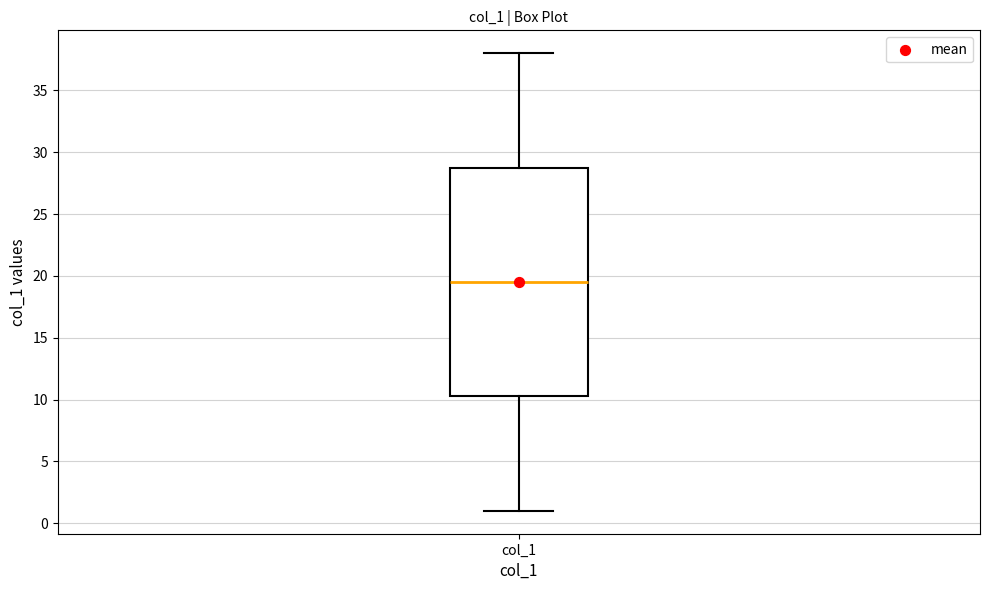

Read this box plot against the y-axis: the position of the median line, the range covered by the box, and the ends of both whiskers. The values are not printed on the chart, so give them approximately, as read against the axis.

median 19.5, box 10.5 to 29.0, whiskers 1.0 to 38.0